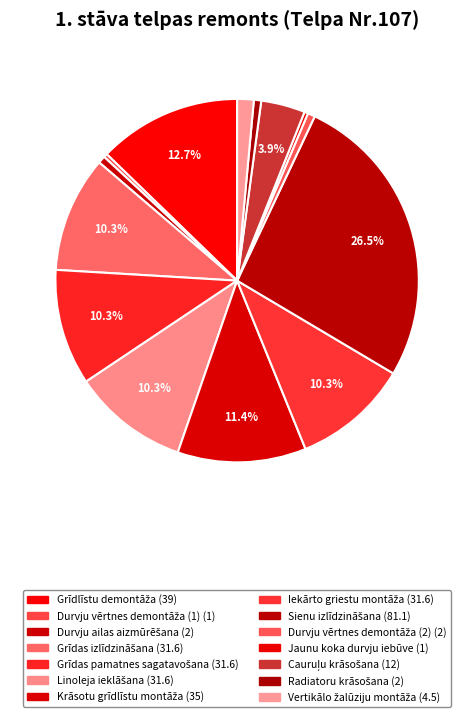

How many slices are in this pie chart?

14